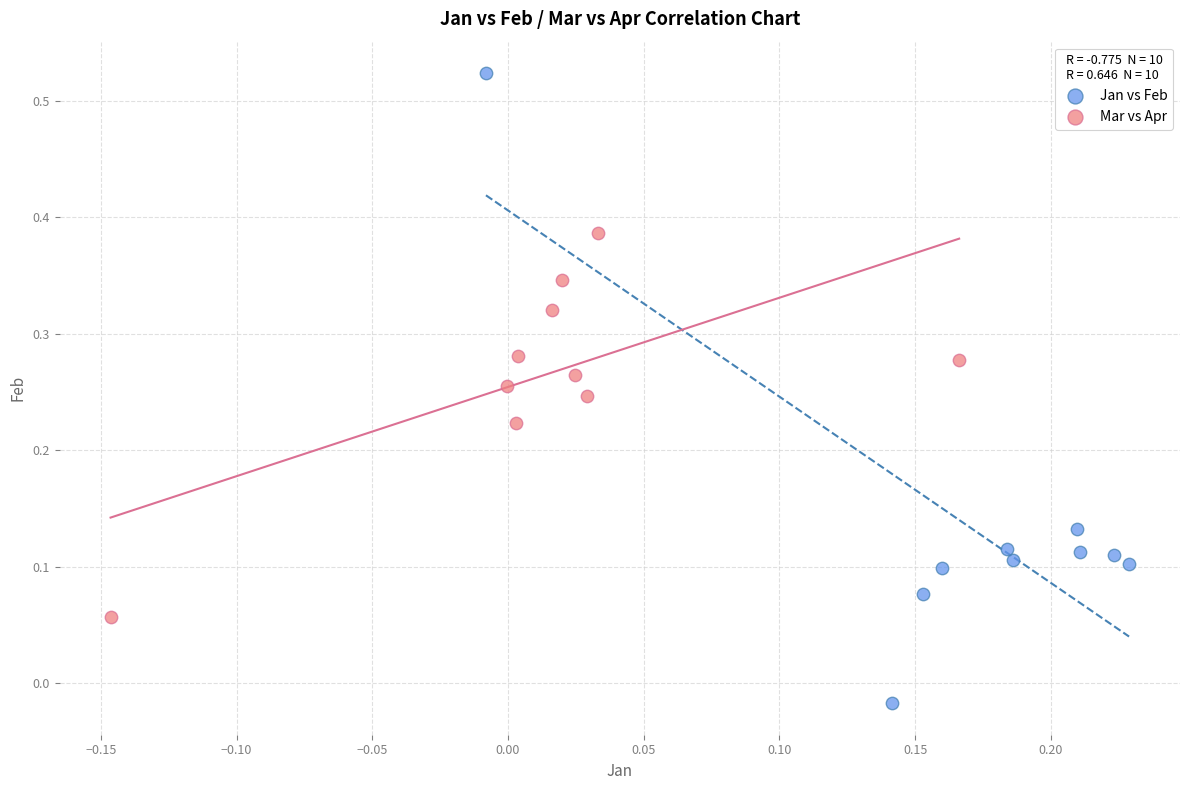

Which series has the widest spread of Y values?

Jan vs Feb